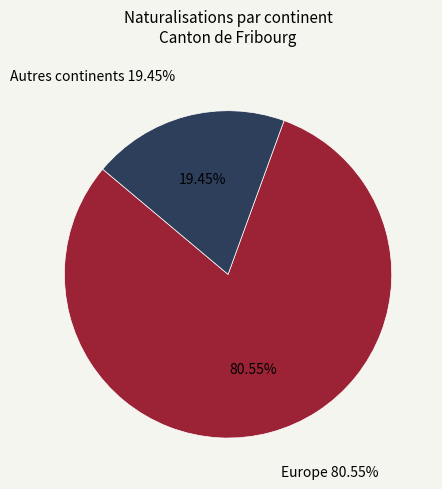

Does any single category account for the majority?

Yes